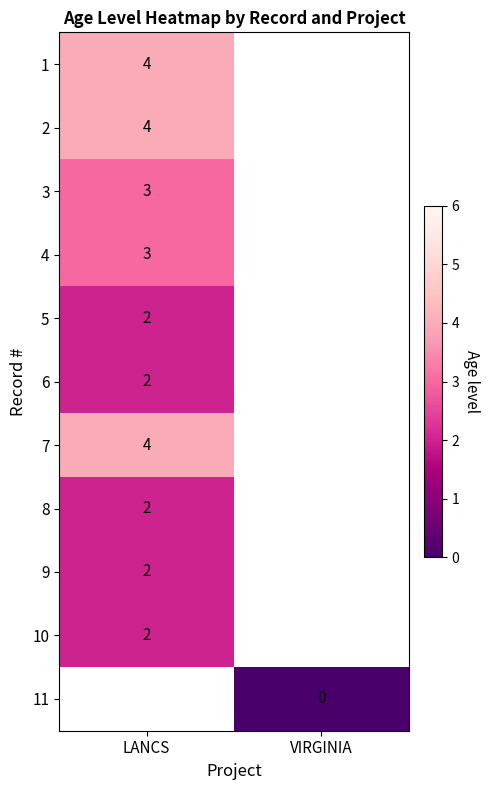

Is it true that 4 equals 0.8 at LANCS?

False